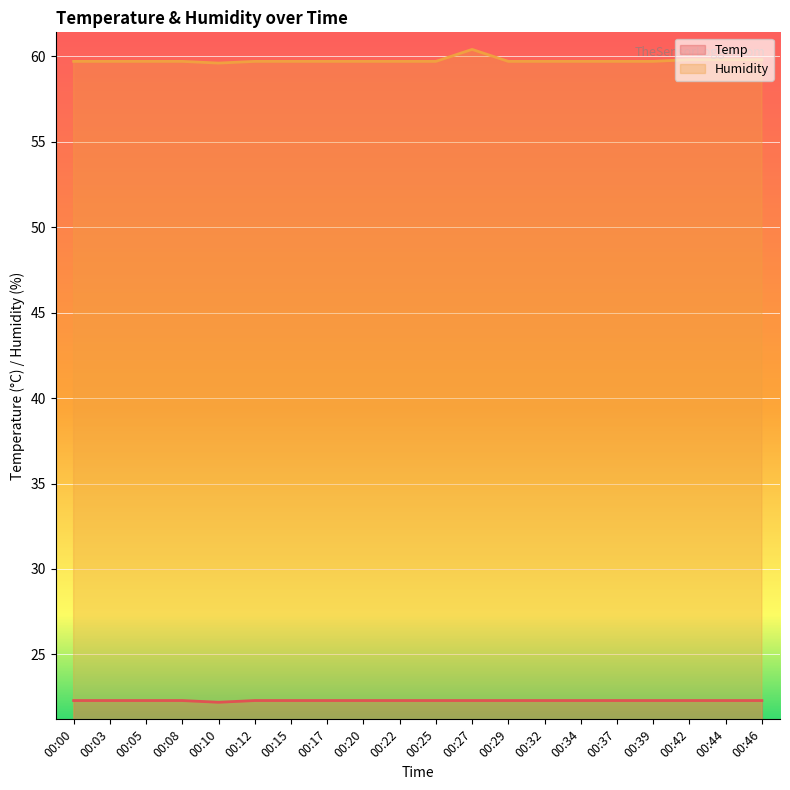

The Humidity series shows 24.9 at 00:42. True or false?

False